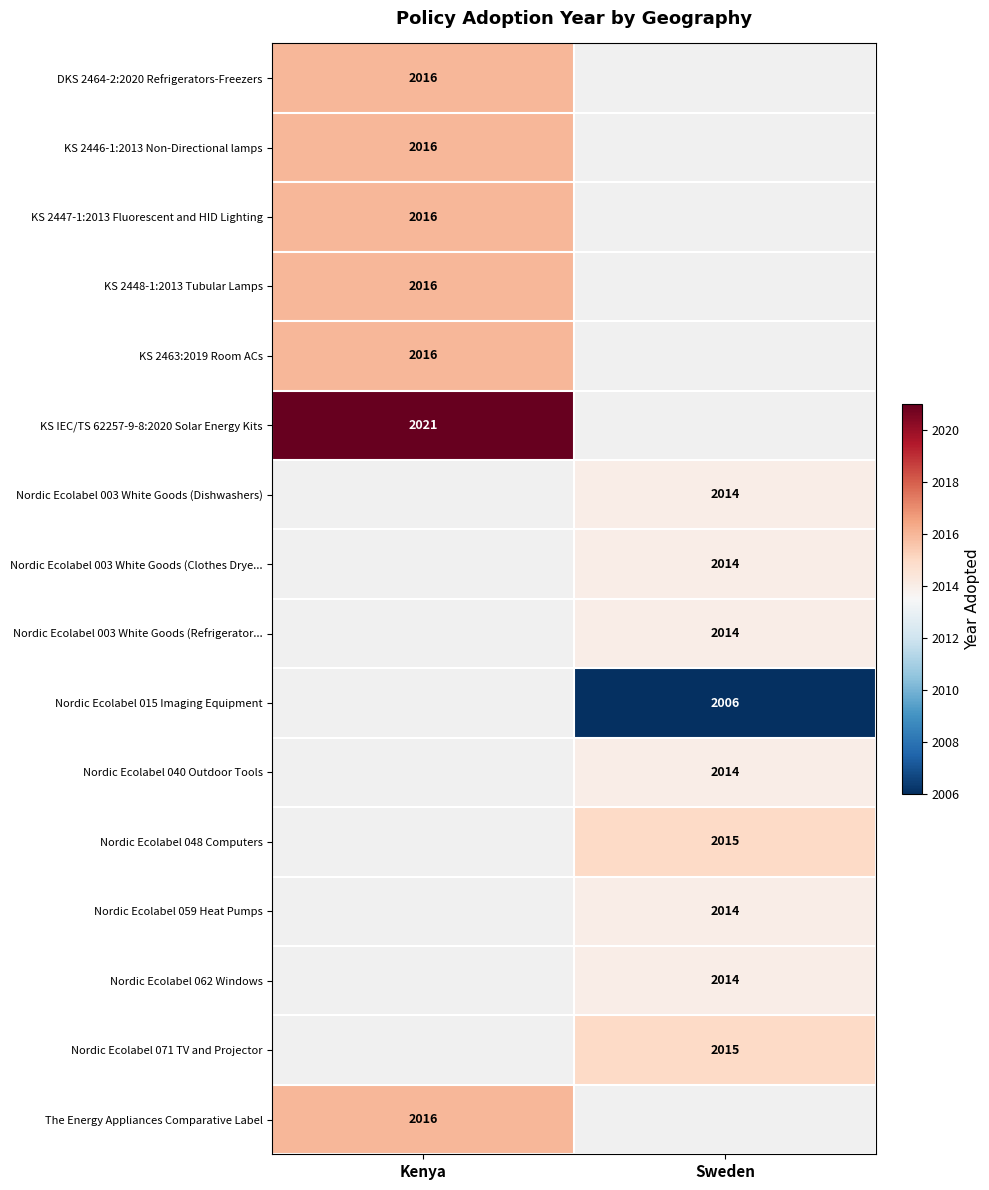

How many series are shown in this chart?

16